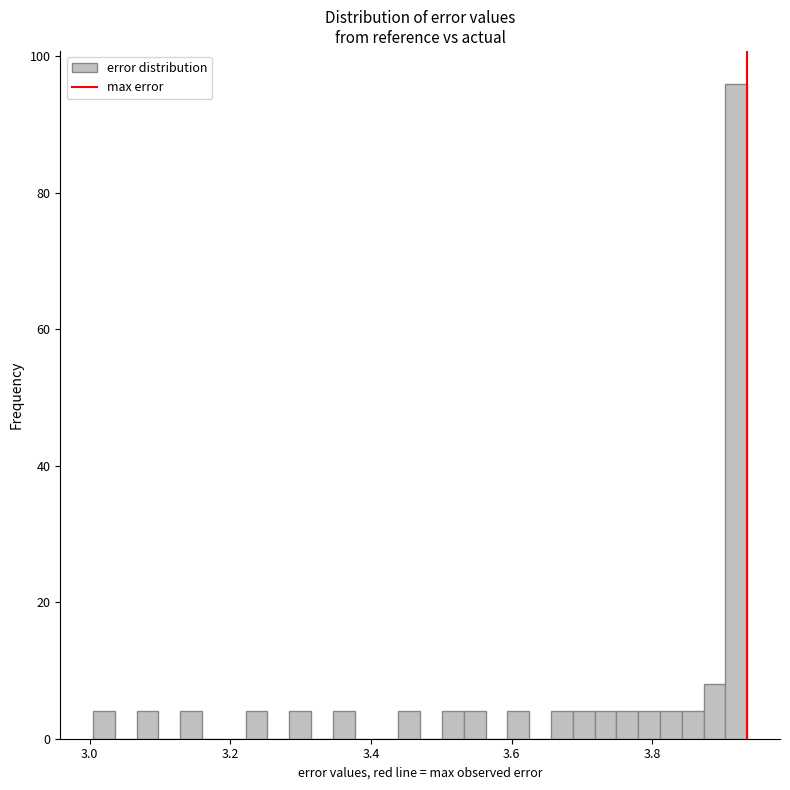

Around what value on the x-axis is the tallest bar? Give the approximate position of its centre, as read against the axis.

3.92